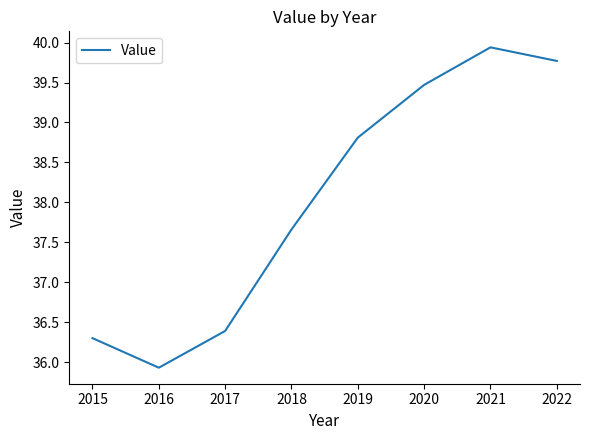

At which category does the chart reach its peak across all series?

2021